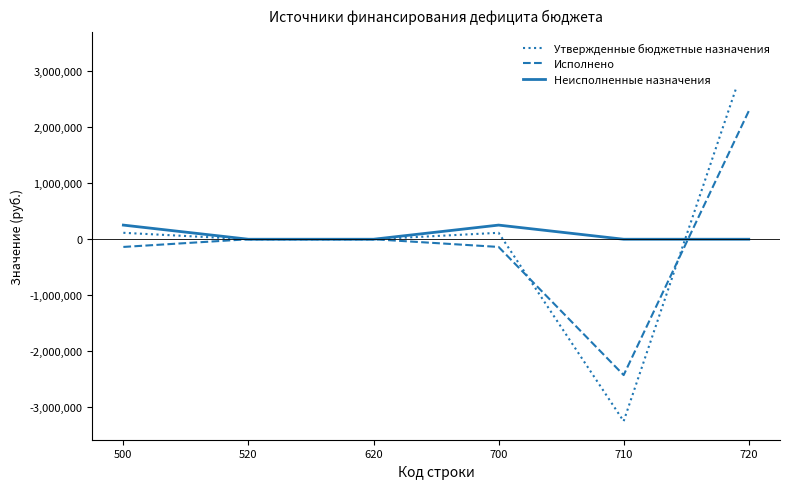

At which category does the chart reach its peak across all series?

720